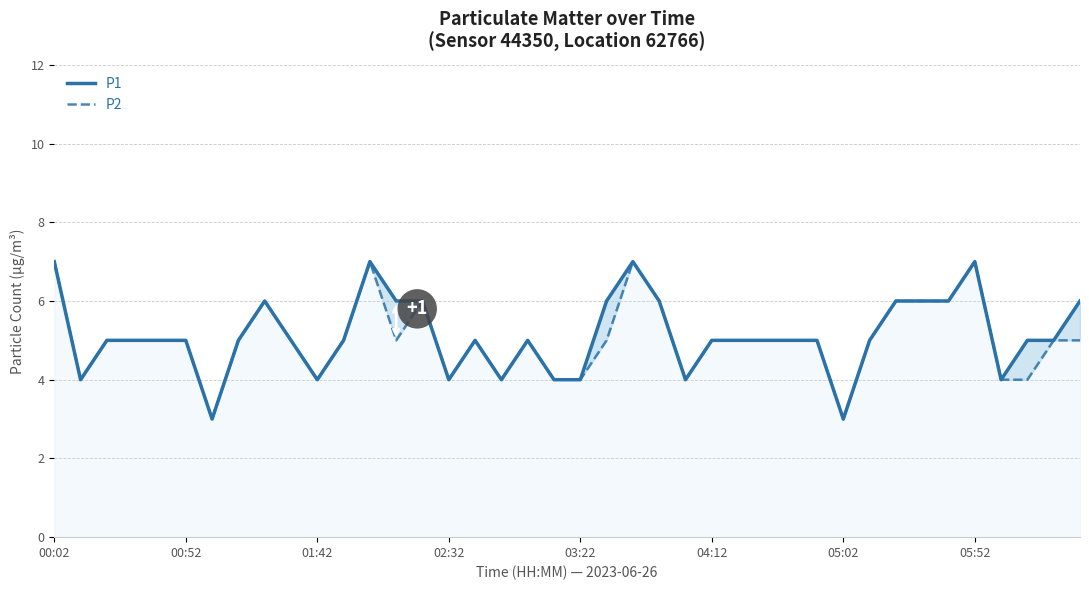

At which category does P2 reach its first local peak?

8